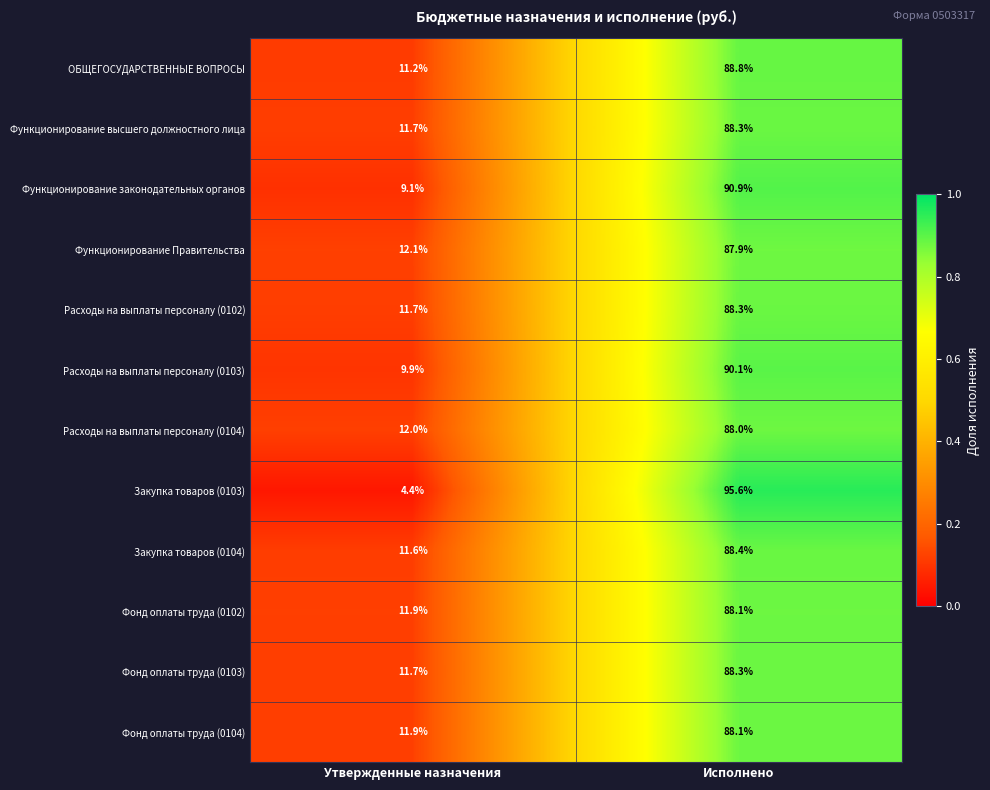

Reading left to right, transcribe all the data shown in this chart.

ОБЩЕГОСУДАРСТВЕННЫЕ ВОПРОСЫ: 11.2	88.8
Функционирование высшего должностного лица: 11.7	88.3
Функционирование законодательных органов: 9.1	90.9
Функционирование Правительства: 12.1	87.9
Расходы на выплаты персоналу (0102): 11.7	88.3
Расходы на выплаты персоналу (0103): 9.9	90.1
Расходы на выплаты персоналу (0104): 12.0	88.0
Закупка товаров (0103): 4.4	95.6
Закупка товаров (0104): 11.6	88.4
Фонд оплаты труда (0102): 11.9	88.1
Фонд оплаты труда (0103): 11.7	88.3
Фонд оплаты труда (0104): 11.9	88.1